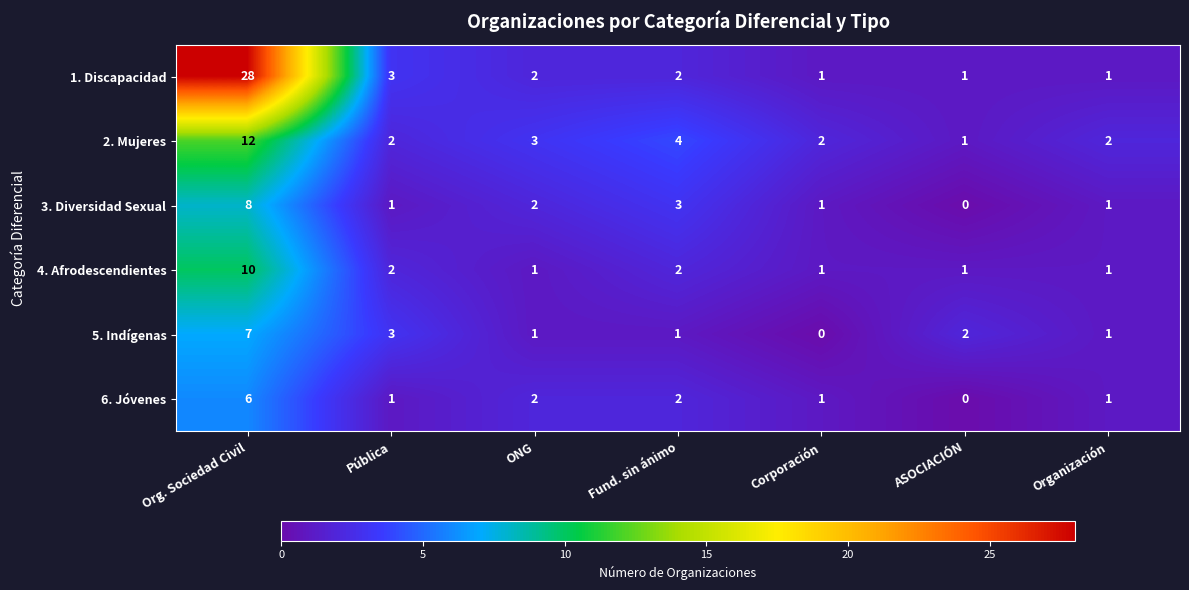

Rank the series by their maximum value, from lowest to highest.

6. Jóvenes, 5. Indígenas, 3. Diversidad Sexual, 4. Afrodescendientes, 2. Mujeres, 1. Discapacidad